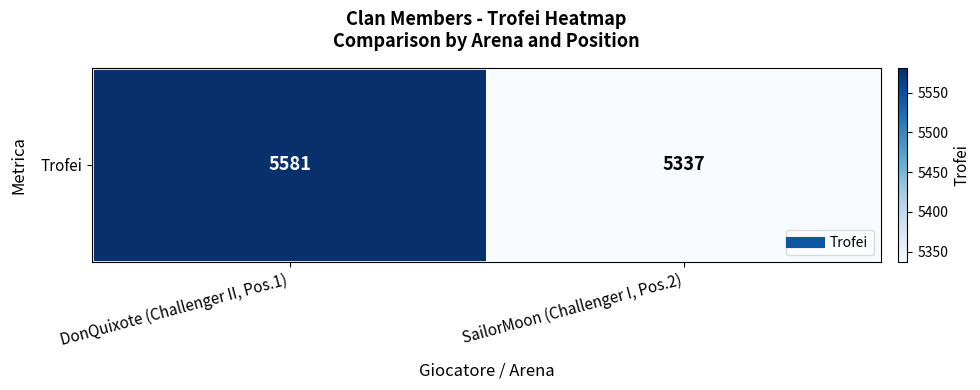

How many values are below 5581?

1